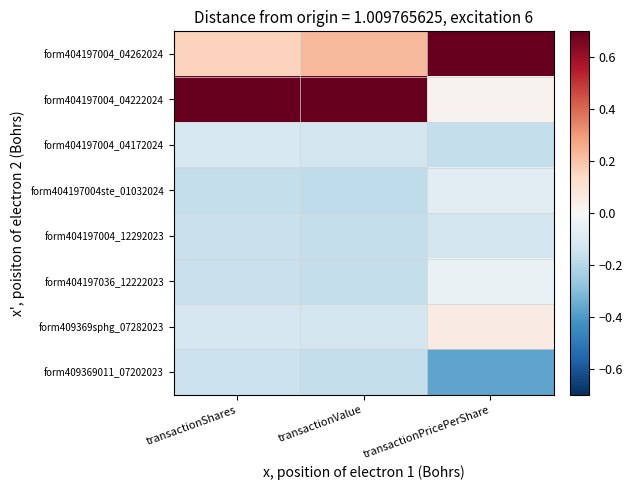

Rank the series at transactionPricePerShare from highest to lowest value.

form404197004_04262024, form409369sphg_07282023, form404197004_04222024, form404197036_12222023, form404197004ste_01032024, form404197004_12292023, form404197004_04172024, form409369011_07202023